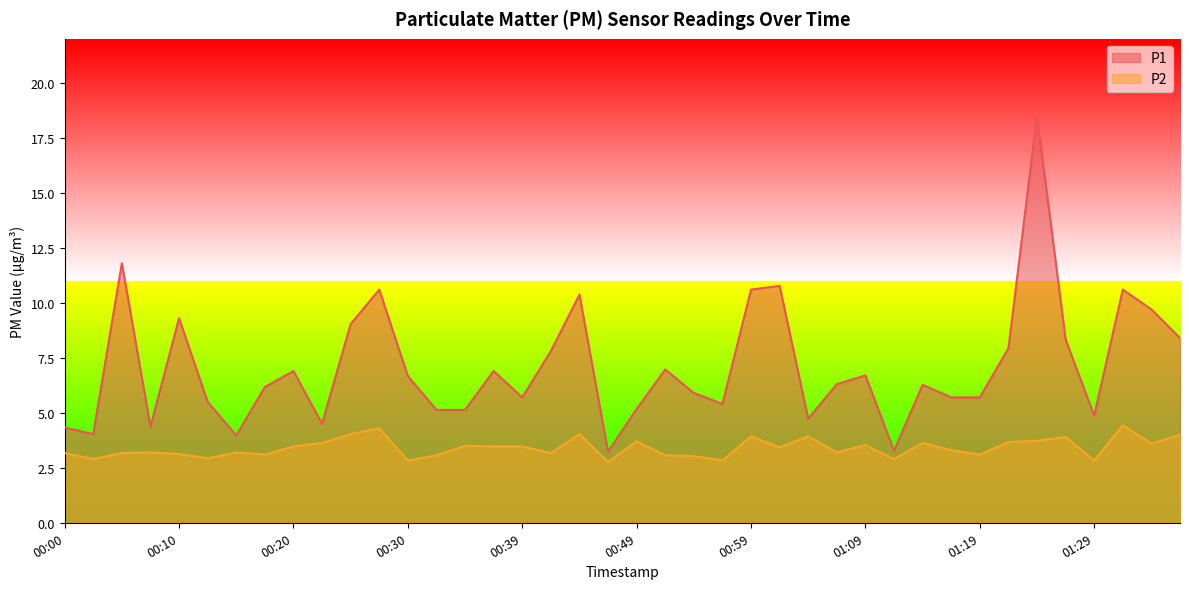

What is the difference between the P1 values at 00:20 and 01:11?

3.6